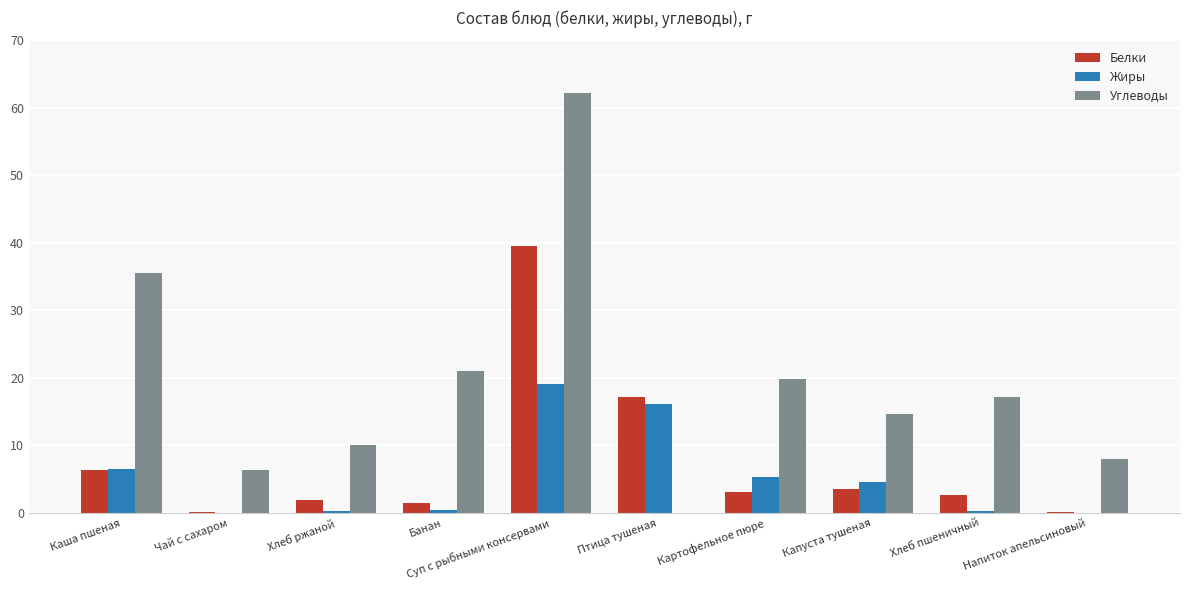

Does the chart contain stacked bars?

No